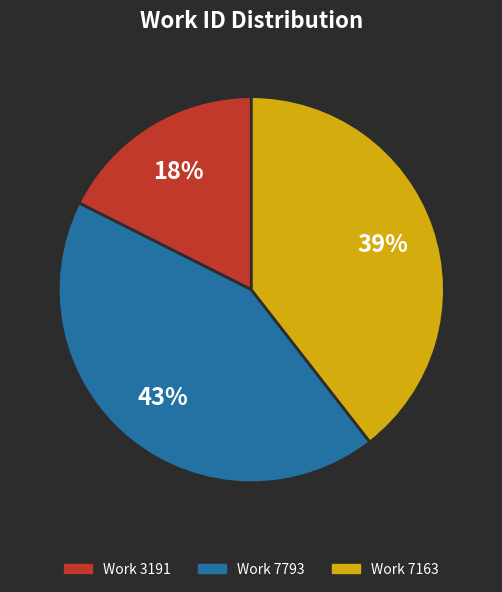

Between Work 7793 and Work 7163, which is larger?

Work 7793